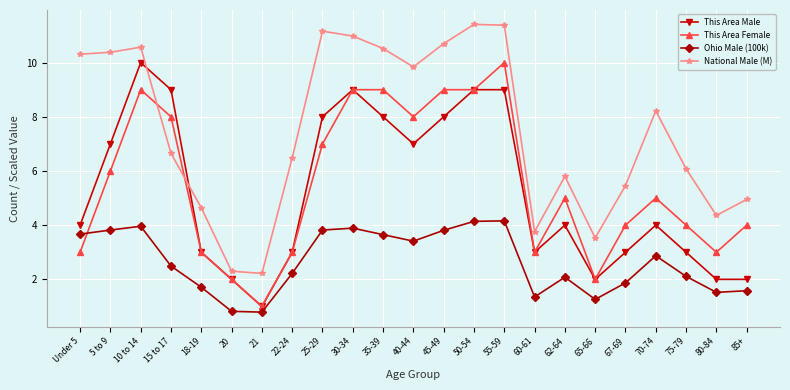

True or false: Ohio Male (100k) has more than 2 interior local peaks.

True